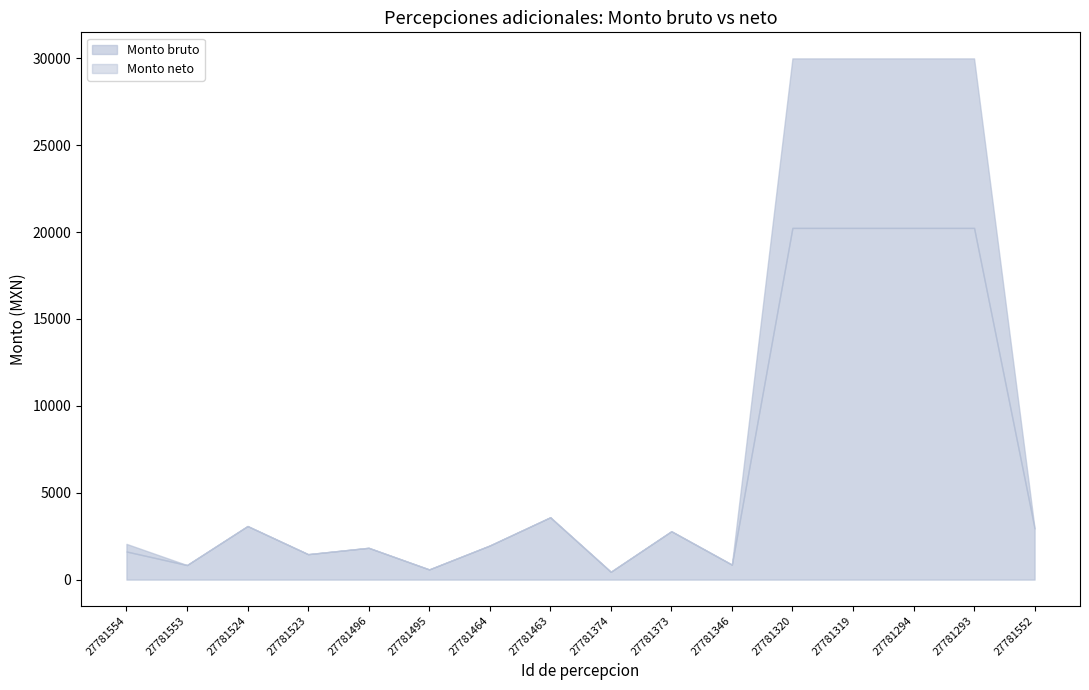

Reading left to right, extract all data points from this chart.

Monto bruto: 2056.2	836.7	3083.1	1463.6	1830.0	585.7	1961.7	3587.1	450.0	2784.3	861.8	30000.0	30000.0	30000.0	30000.0	2944.6
Monto neto: 1617.0	836.7	3083.1	1463.6	1830.0	585.7	1961.7	3587.1	450.0	2784.3	861.8	20242.8	20242.8	20242.8	20242.8	2944.6